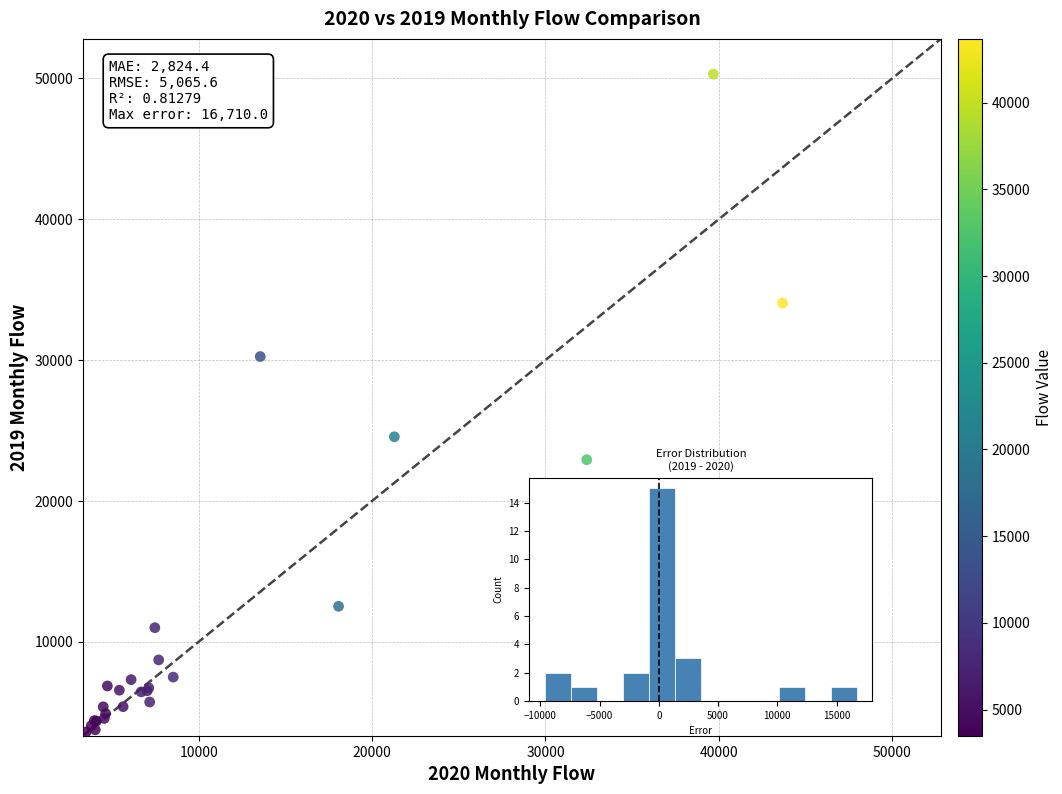

What Y value in the scatter plot is closest to 26945?

24550.0